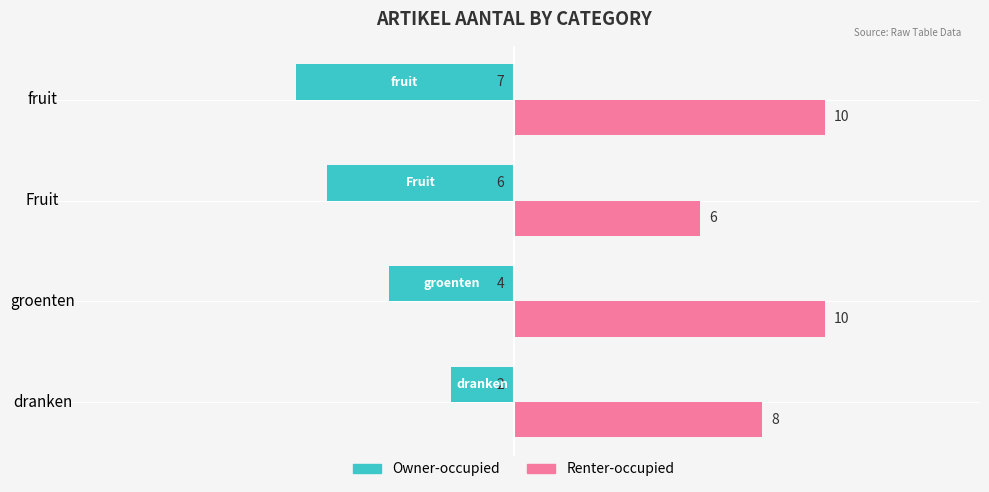

The Renter-occupied series shows 6 at Fruit. True or false?

True